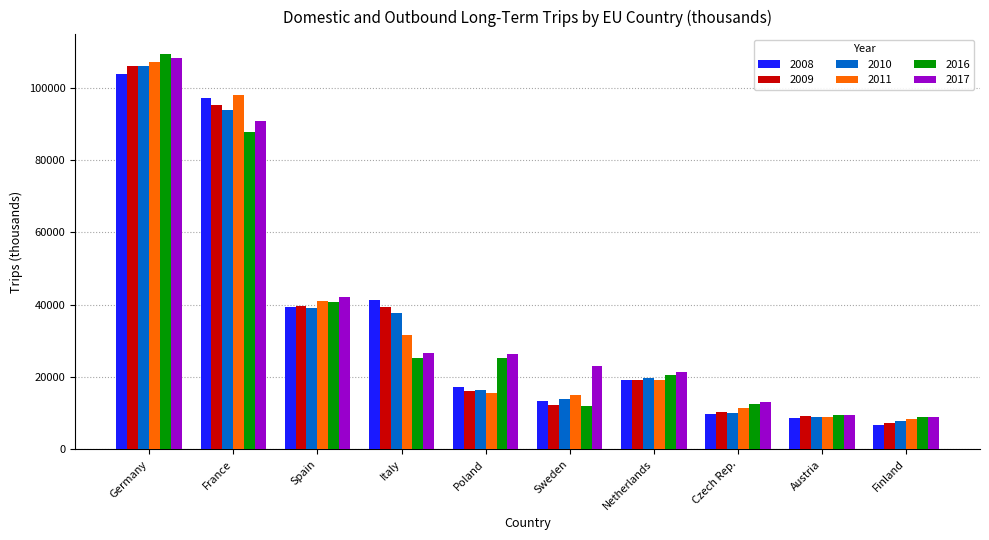

What is the sum of all 2017 values?

370669.3